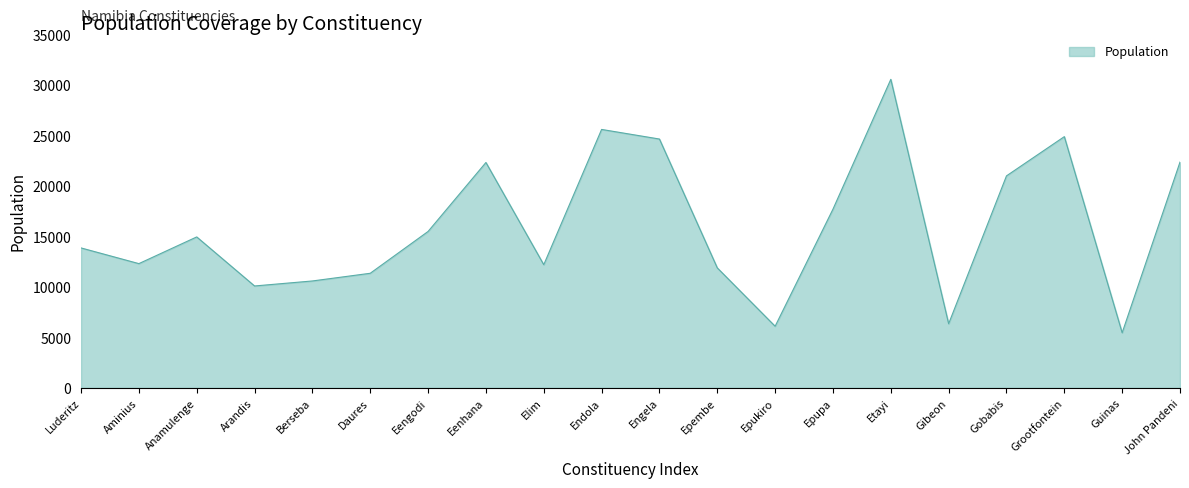

How many interior local valleys (lower than both neighbors) does the data have?

6